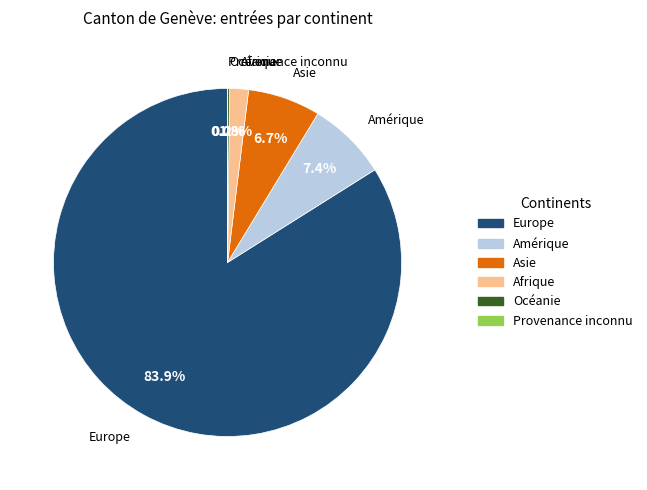

To the nearest percent, what is the average slice percentage?

17%